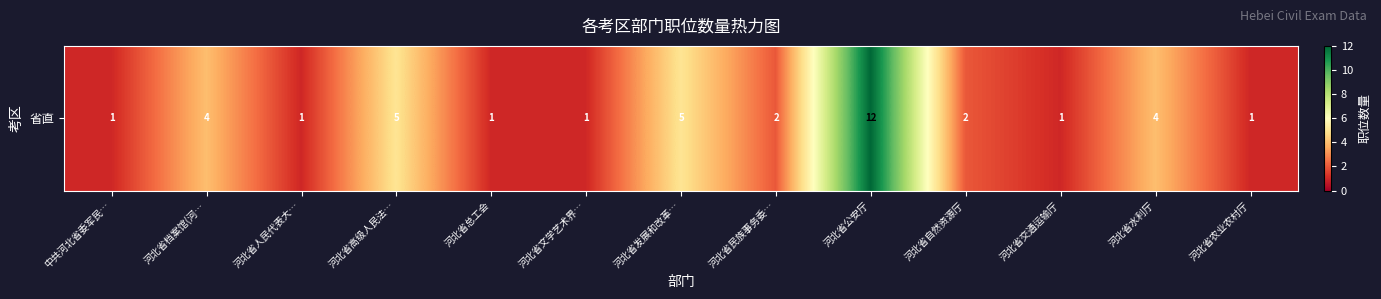

Read the value at 河北省文学艺术界….

1